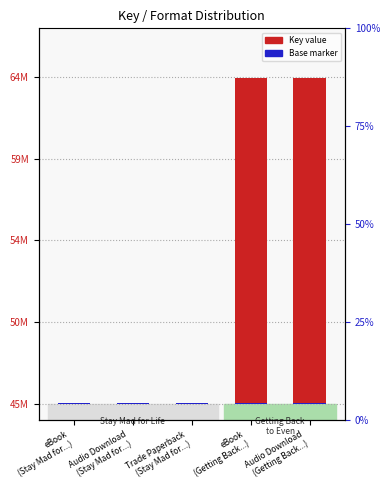

List the labels in order of Base marker value, largest first.

eBook
(Stay Mad for...), Audio Download
(Stay Mad for...), Trade Paperback
(Stay Mad for...), eBook
(Getting Back...), Audio Download
(Getting Back...)